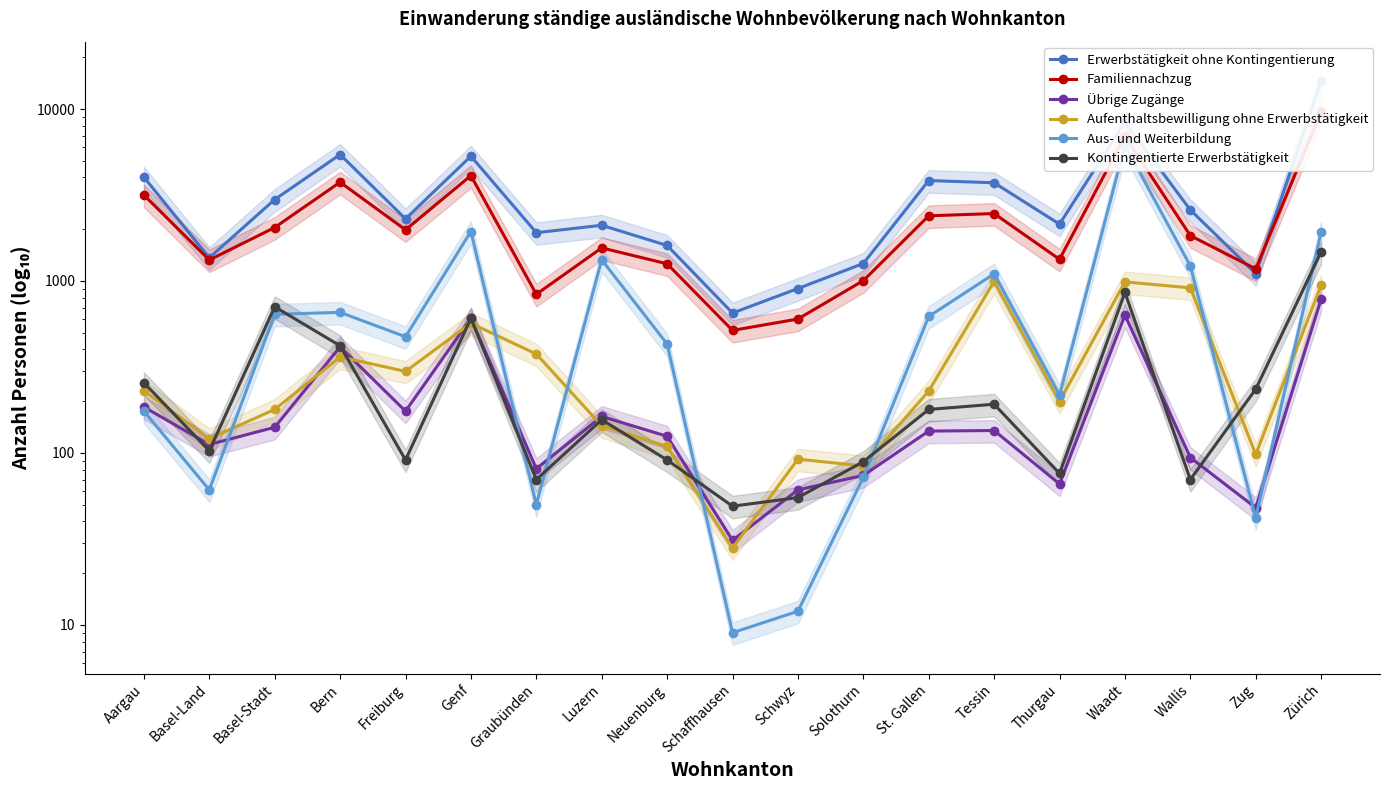

At Wallis, list the series in order from smallest to largest.

Kontingentierte Erwerbstätigkeit, Übrige Zugänge, Aufenthaltsbewilligung ohne Erwerbstätigkeit, Aus- und Weiterbildung, Familiennachzug, Erwerbstätigkeit ohne Kontingentierung